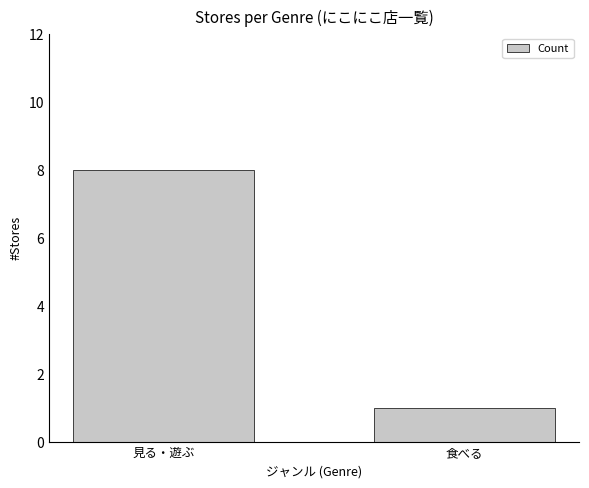

List the labels in order of value, largest first.

見る・遊ぶ, 食べる